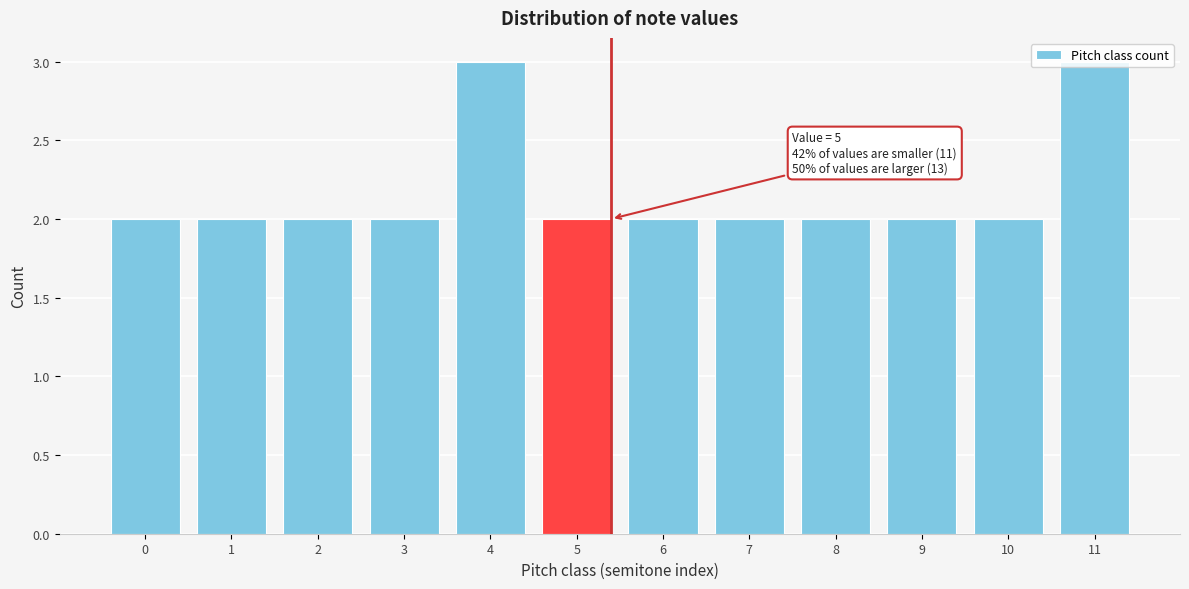

What is the value of the 6th bar from the left?

2